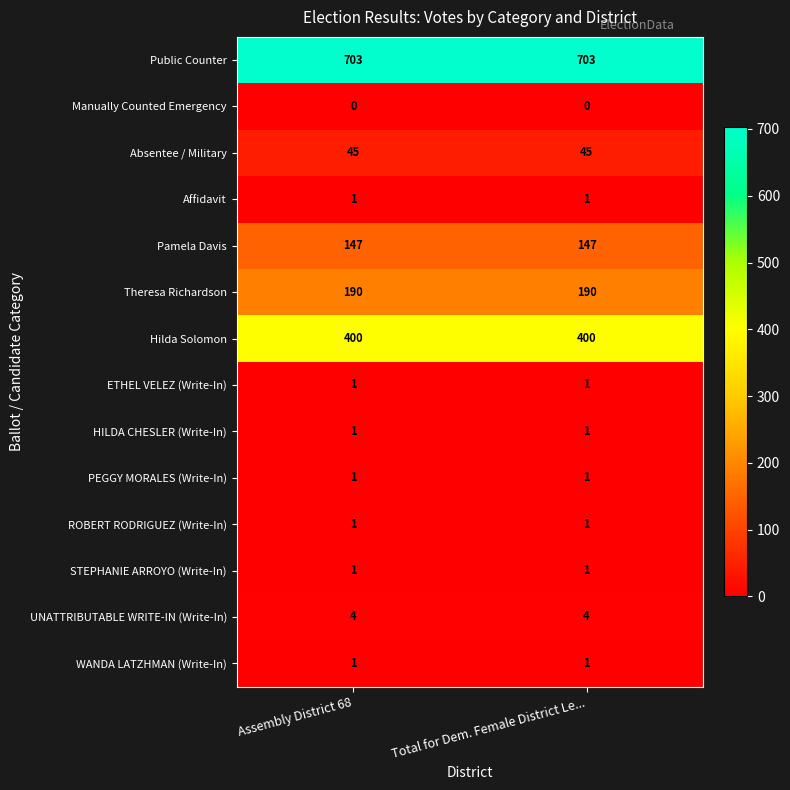

The value of WANDA LATZHMAN (Write-In) at Assembly District 68 is 2. True or false?

False